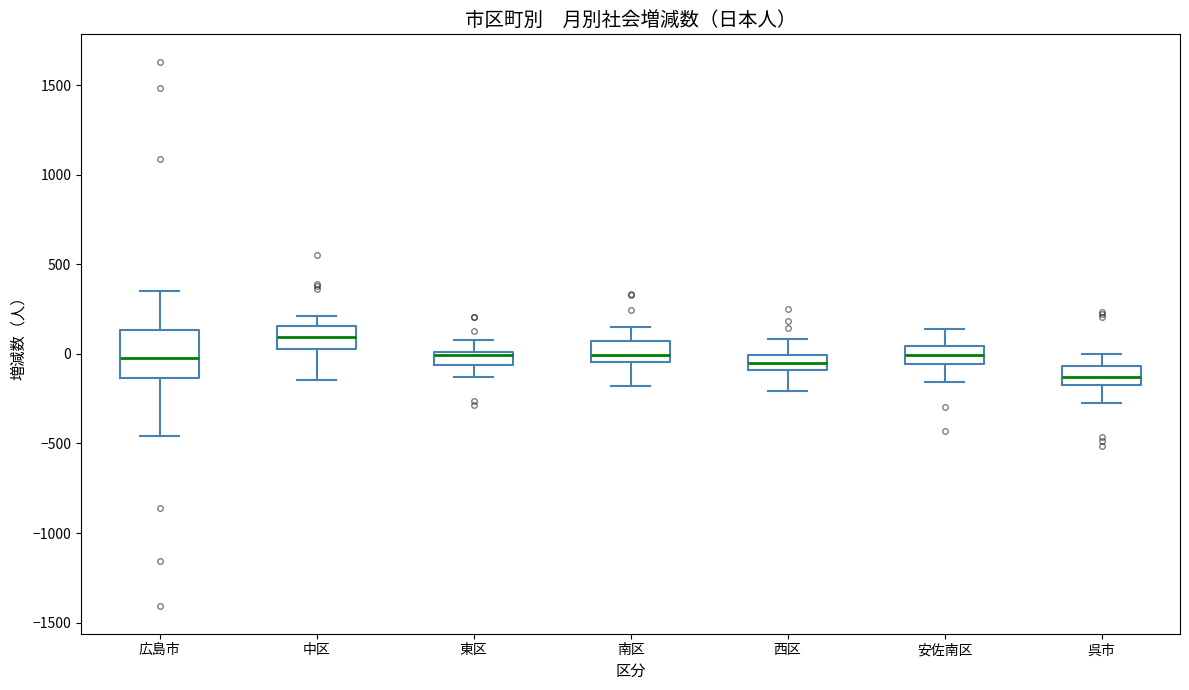

Where is the lower edge of the box for 東区 on the y-axis? The values are not printed on the chart, so give them approximately, as read against the axis.

-50